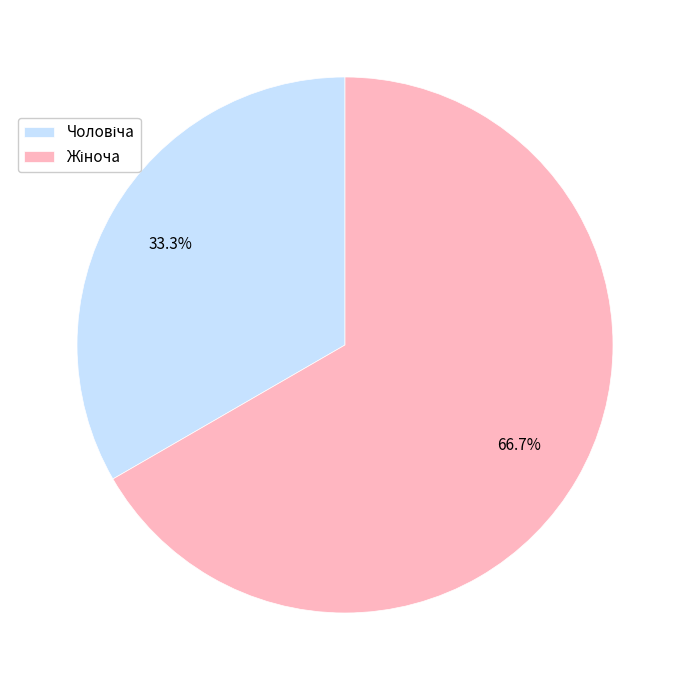

Does any single category account for the majority?

Yes